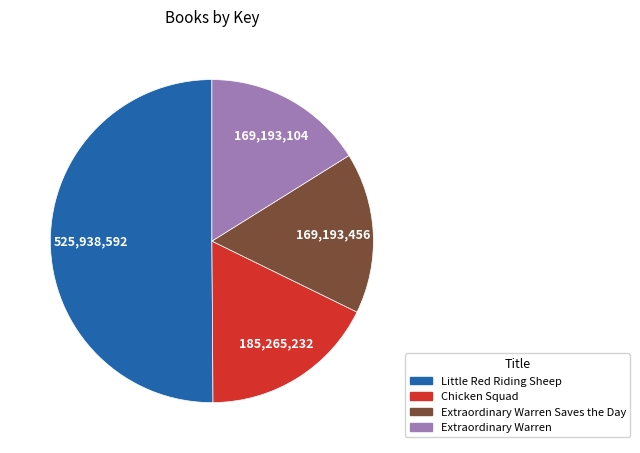

Count the number of slices in the pie.

4